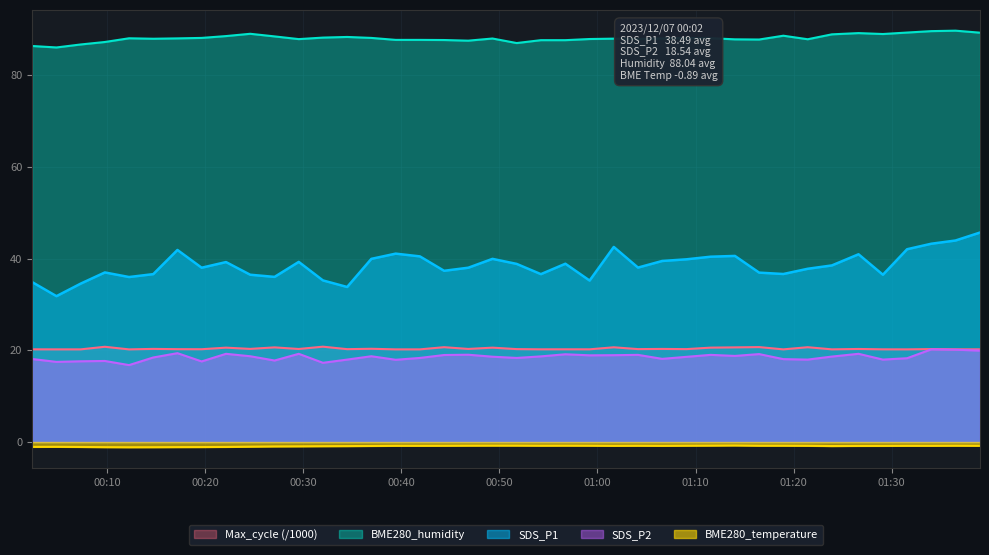

Which series changed the most between 2023/12/07 00:34:29 and 2023/12/07 00:36:57?

SDS_P1